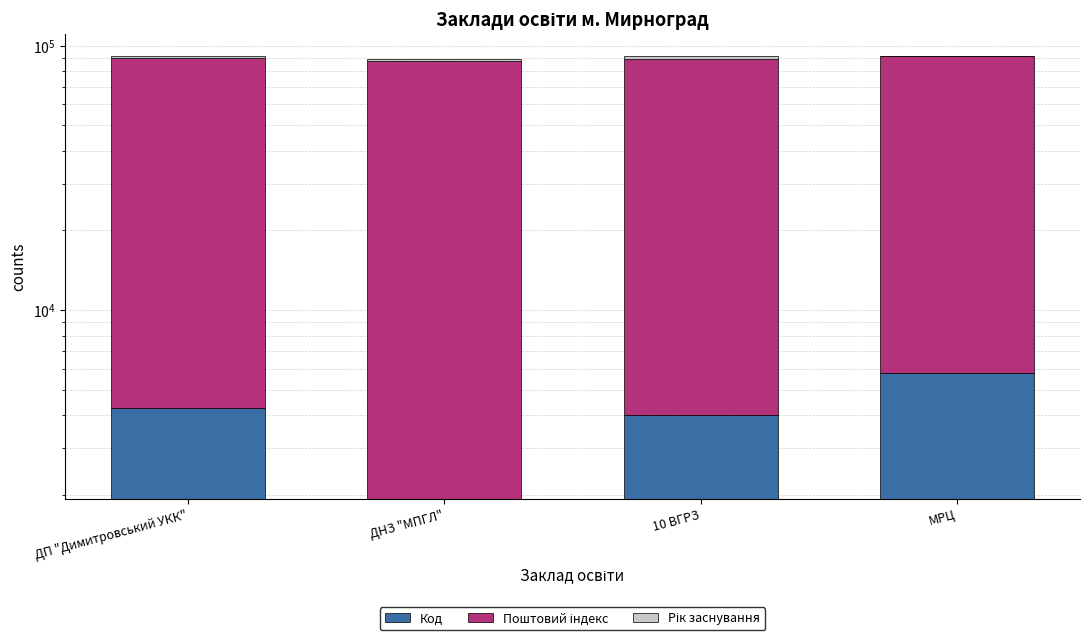

How many data points in Рік заснування are above 2005?

1